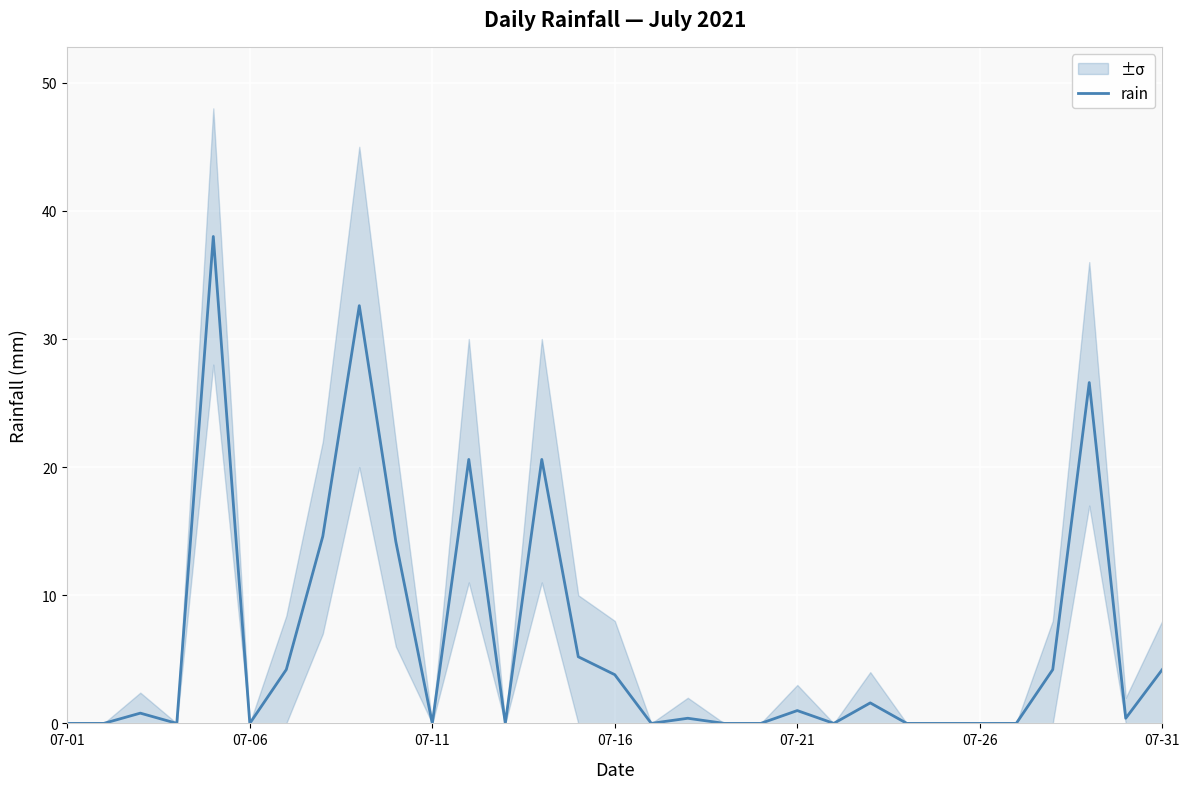

What position from the right is 19?

12